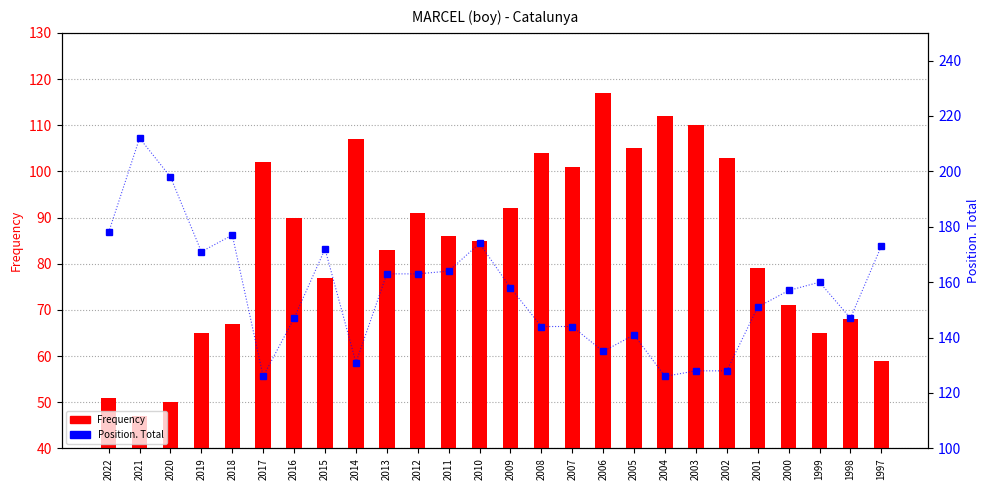

What is the value of the Frequency bar at the 24th from the left?

65